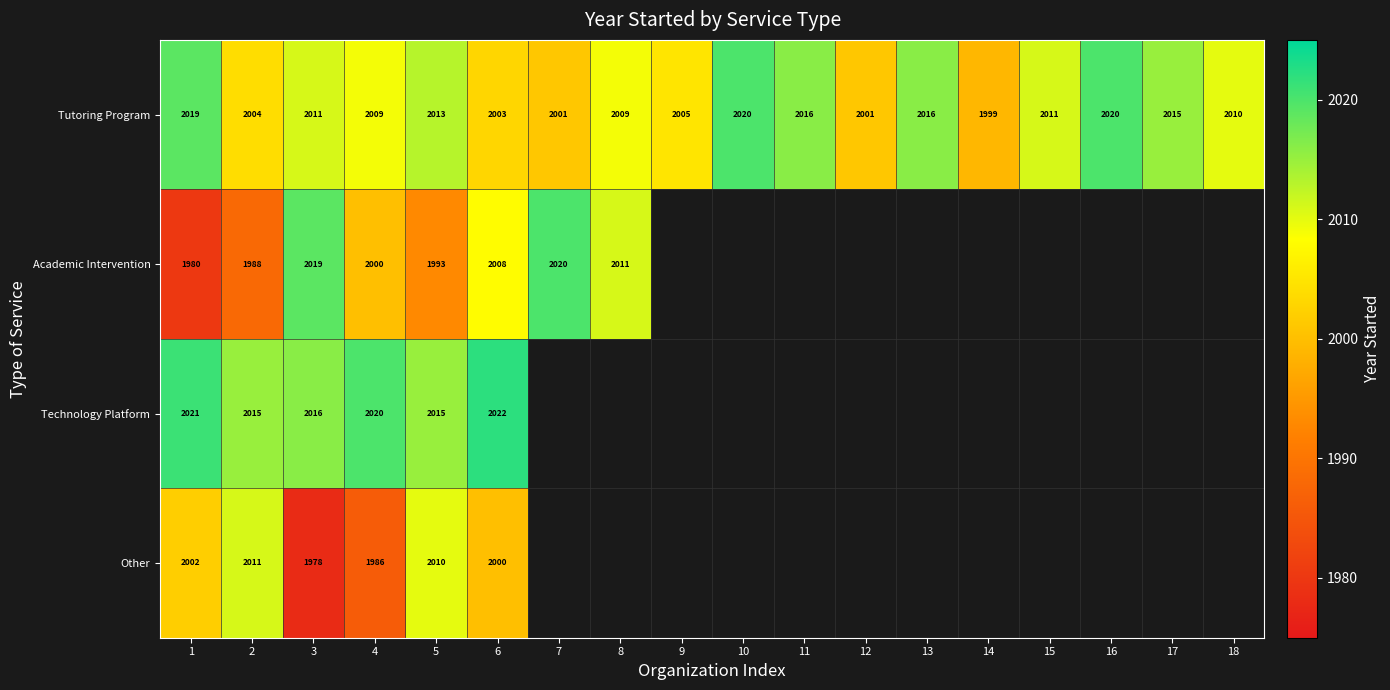

What is the smallest value displayed?

1978.0